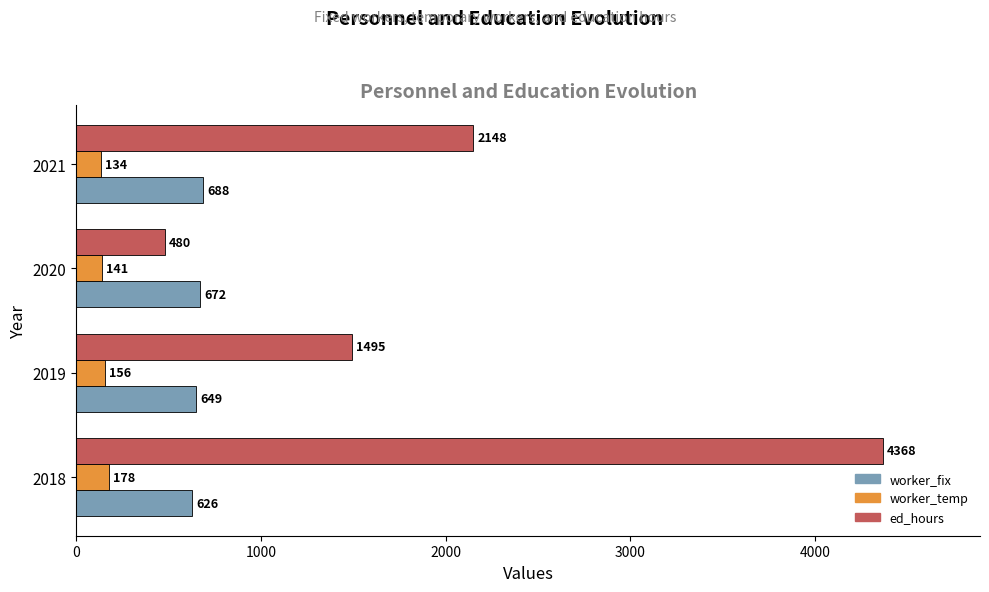

At which label is ed_hours closest to 2424?

2021